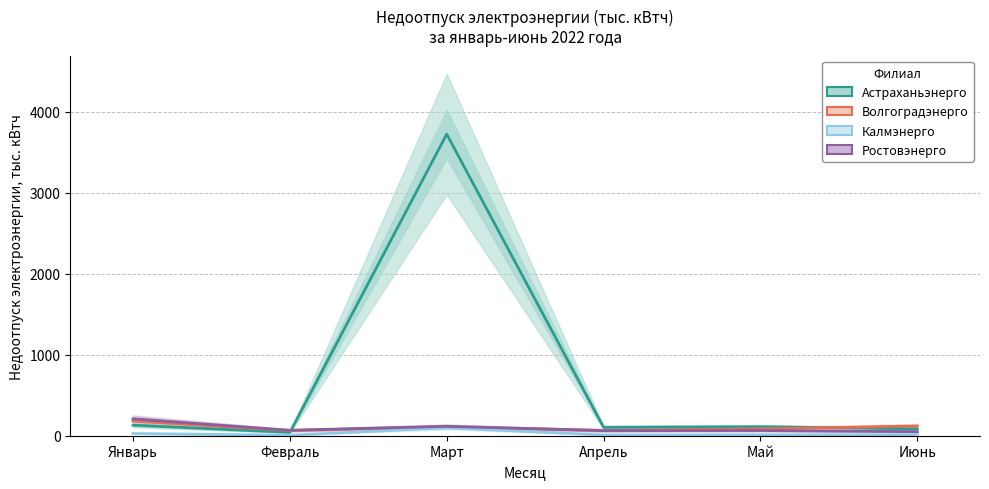

Where is Ростовэнерго nearest to the value 129?

Март